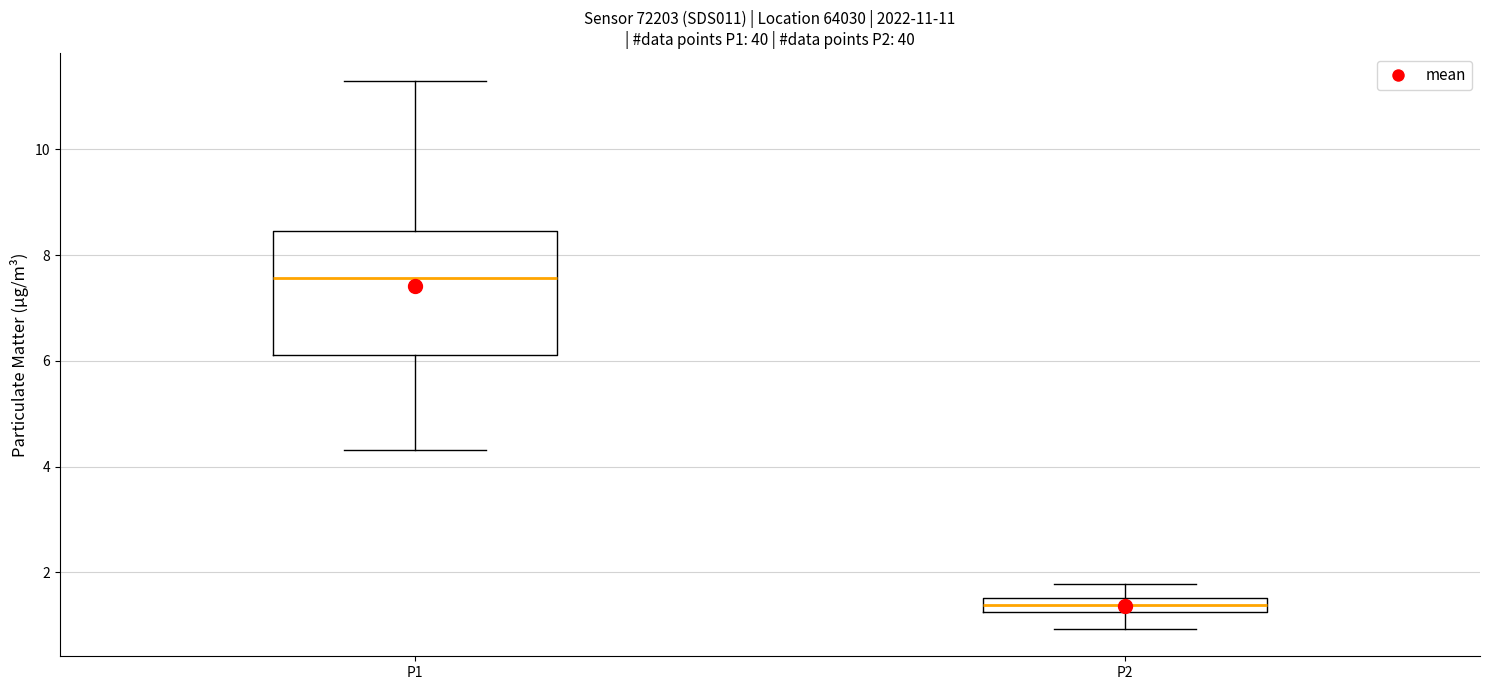

Which box has the lowest median line?

P2